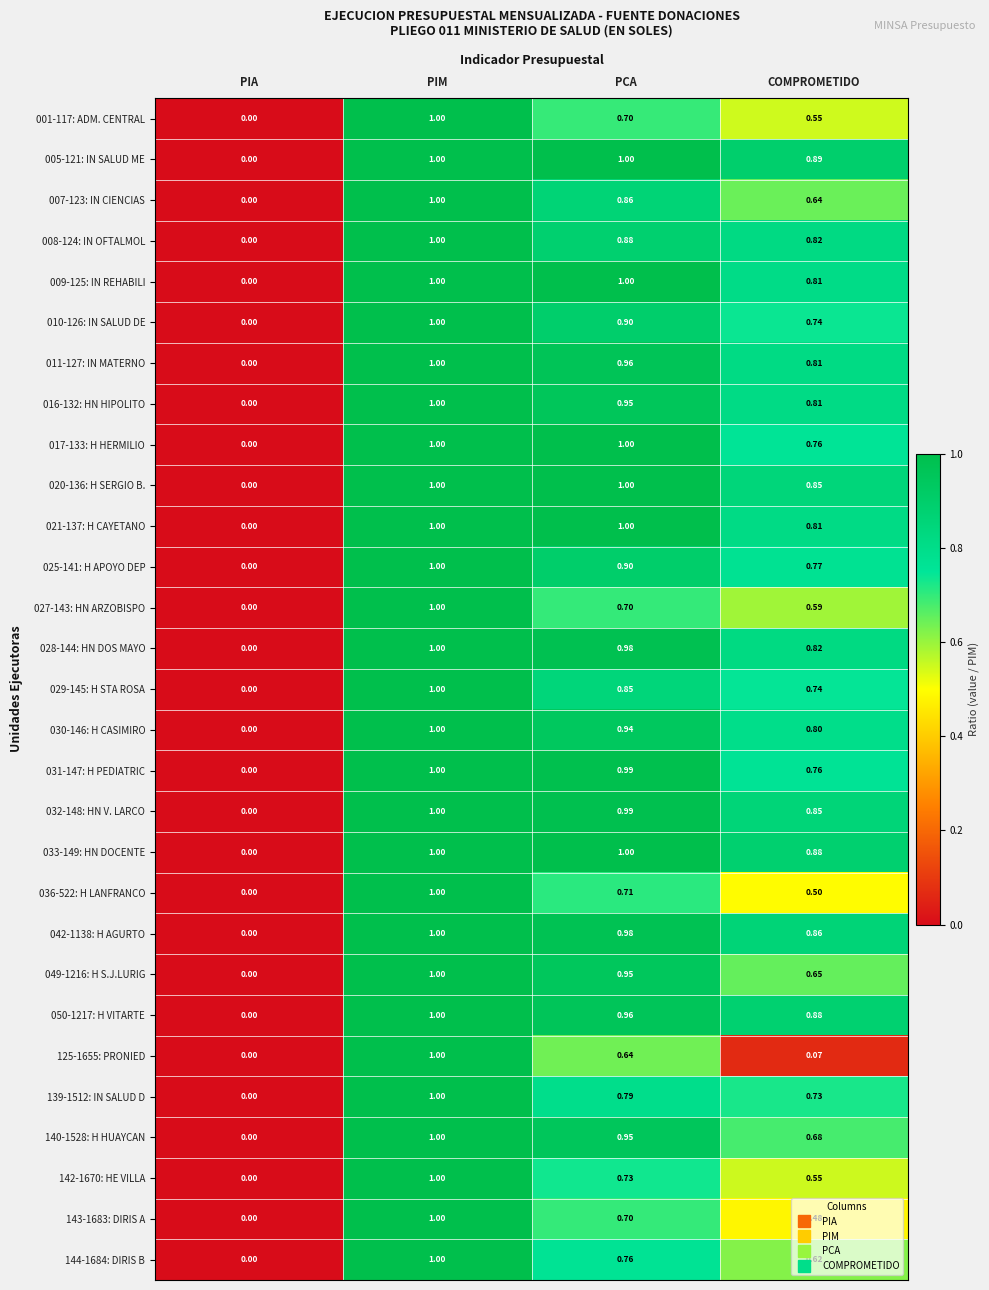

Is the value of 143-1683: DIRIS A at PIM greater than the value of 050-1217: H VITARTE at PCA?

Yes